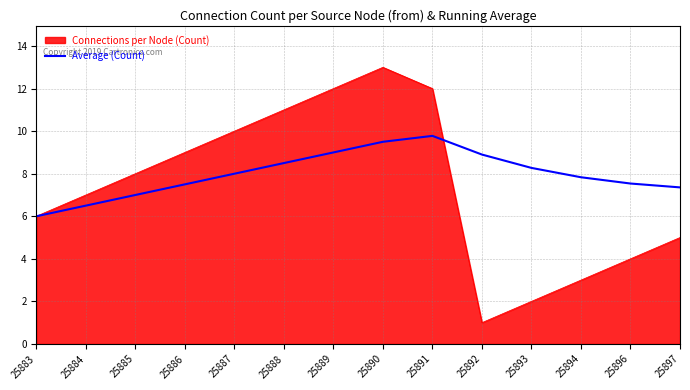

At which category does the chart reach its minimum across all series?

25892